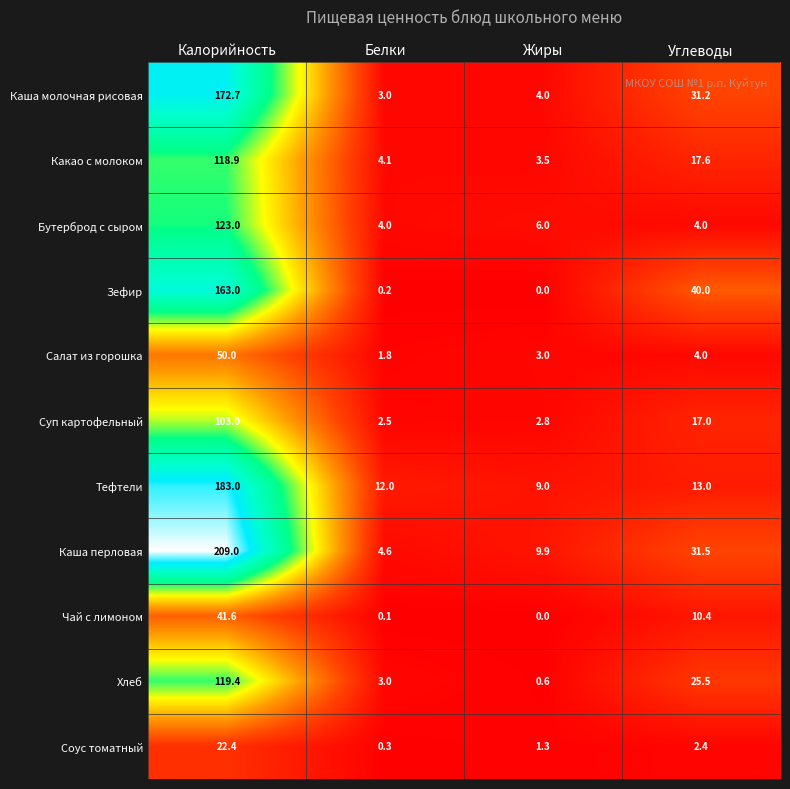

What is the spread (max minus min) of values at Углеводы?

37.6